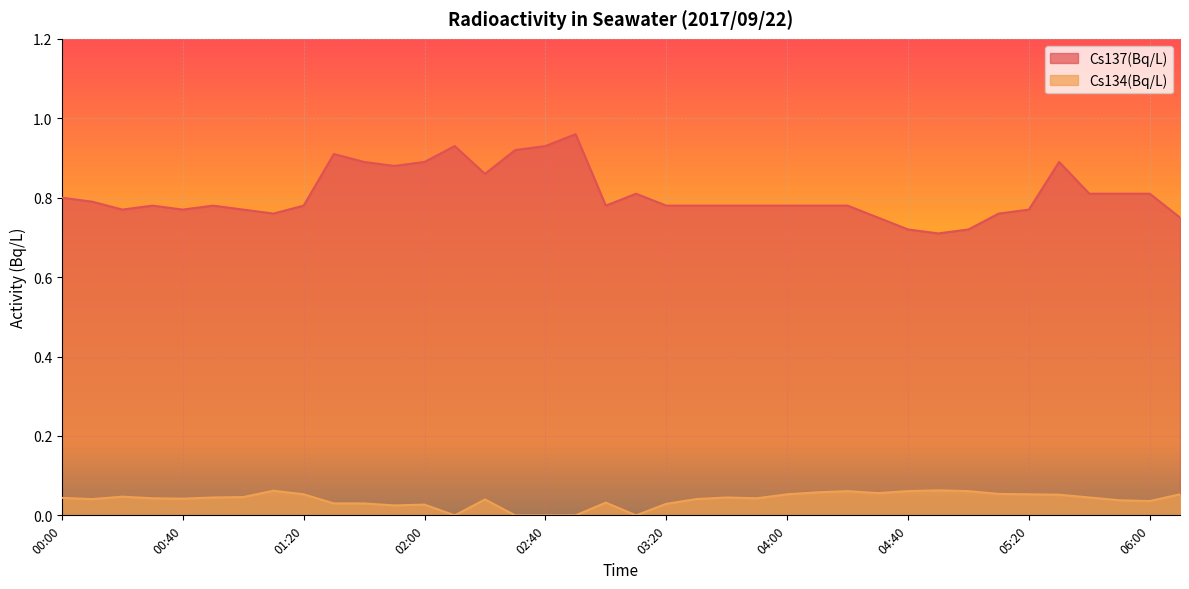

Count the number of categories in the chart.

38